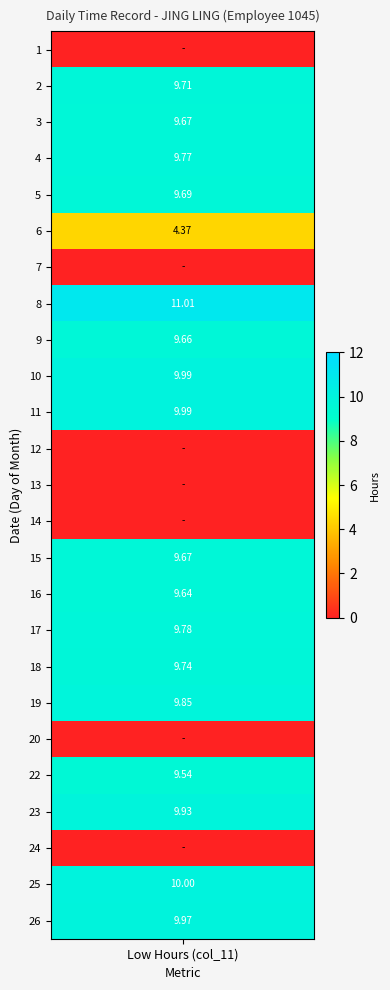

What is the difference between the maximum and second lowest values in the 16 series?

9.6